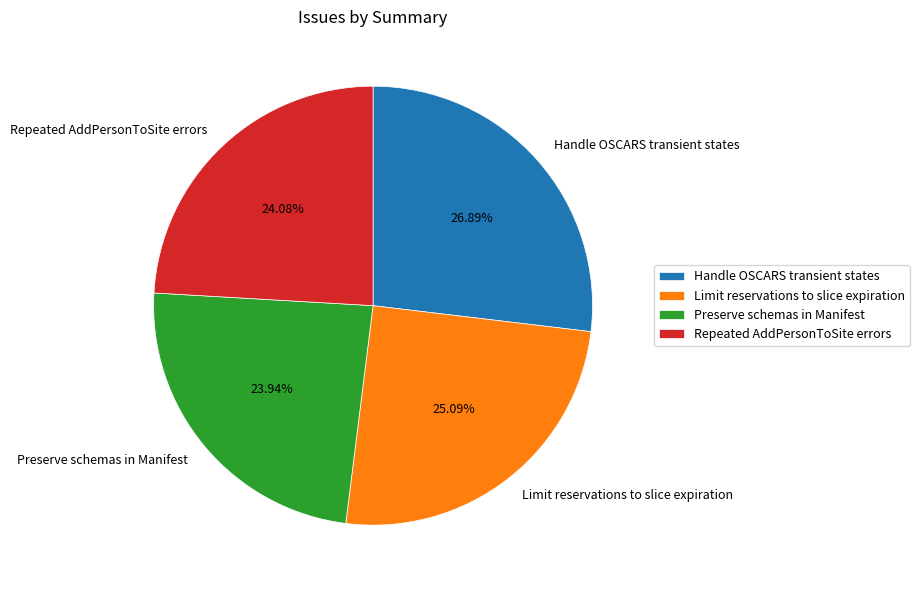

Is there a majority slice in this chart?

No